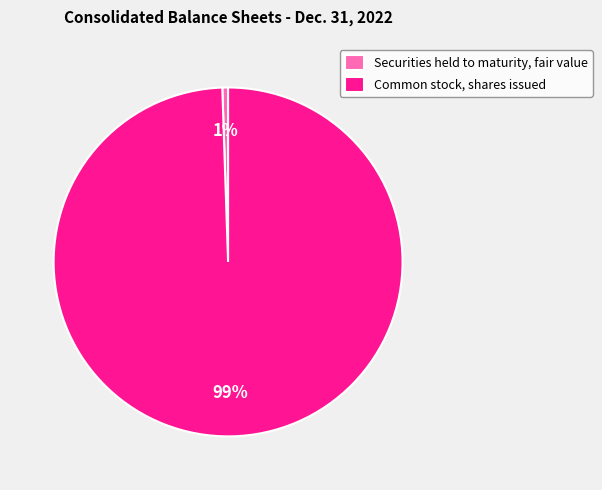

To the nearest percent, what percentage of the pie is Securities held to maturity, fair value?

1%